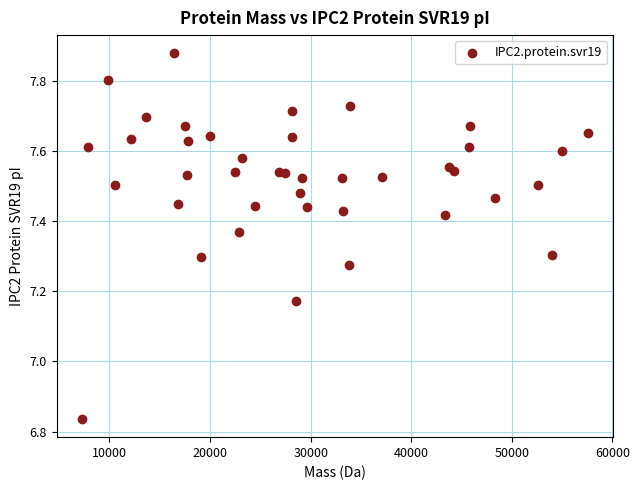

What is the range of X values (max minus min)?

50300.1